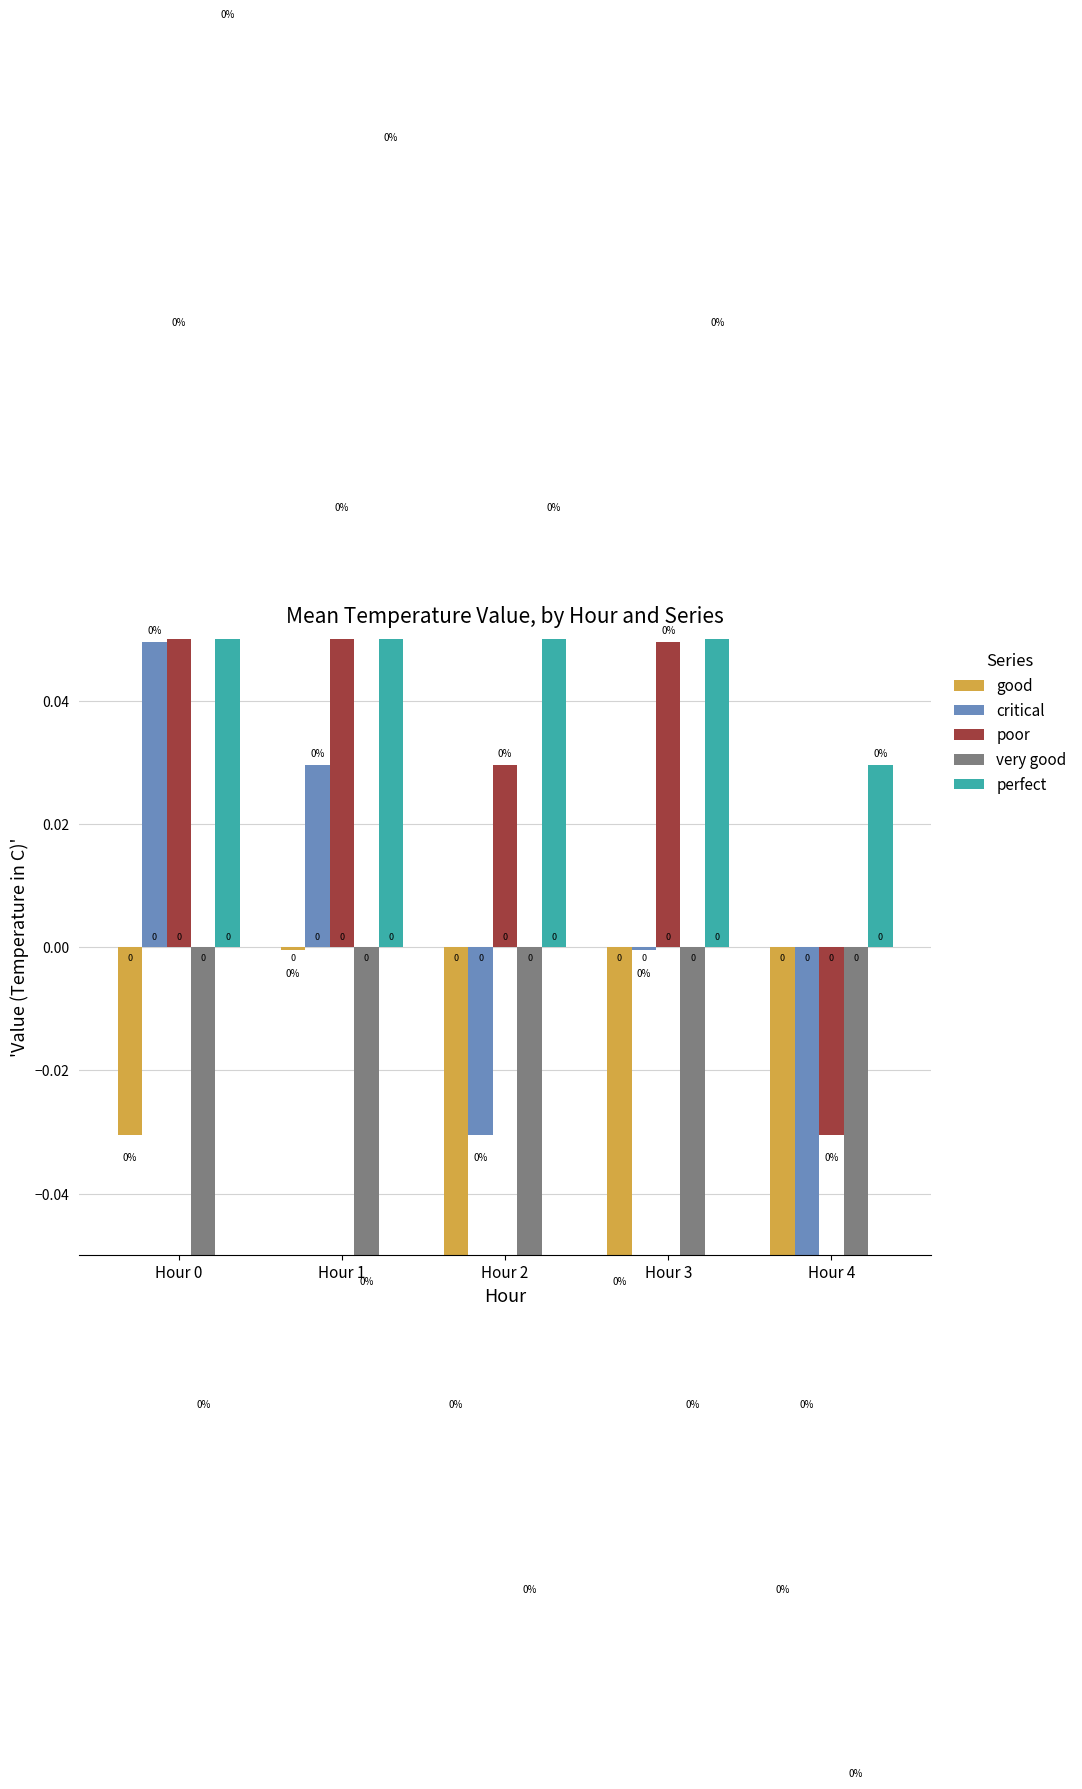

Is the value of good at Hour 0 greater than the value of perfect at Hour 3?

No